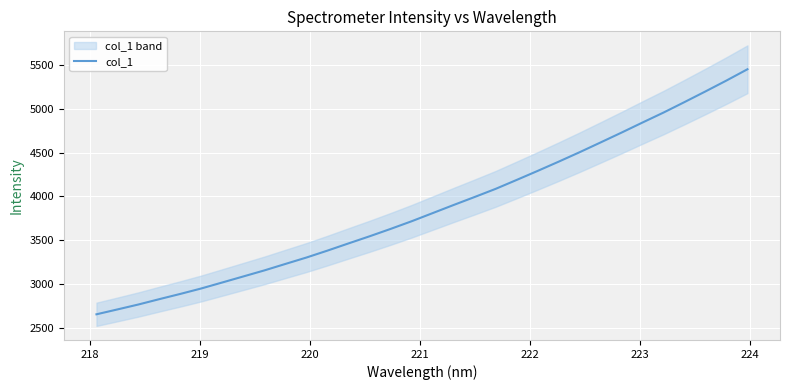

What is the minimum value shown in the chart?

2655.2